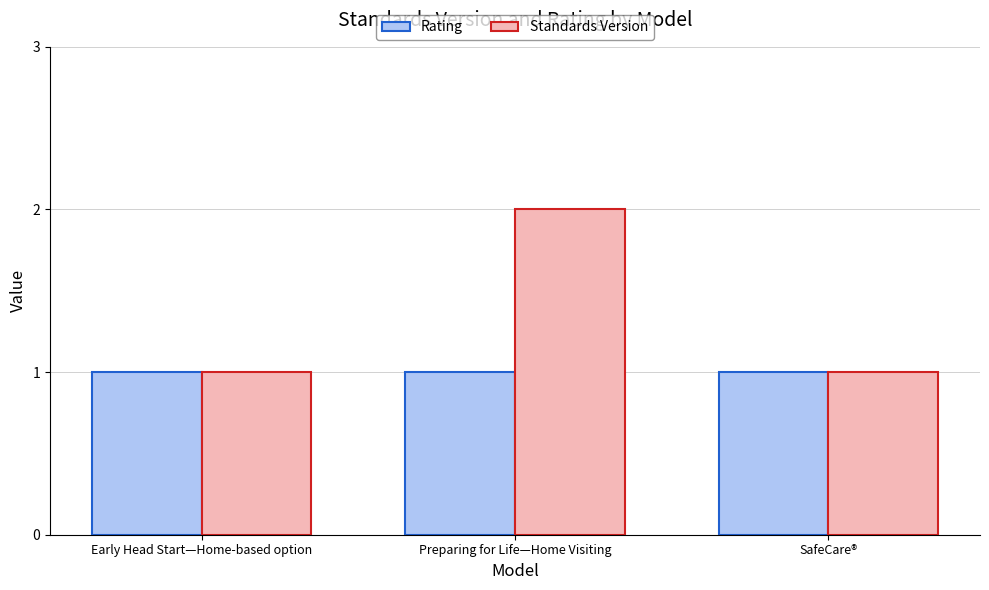

True or false: Standards Version has a value of 2 at Preparing for Life—Home Visiting.

True